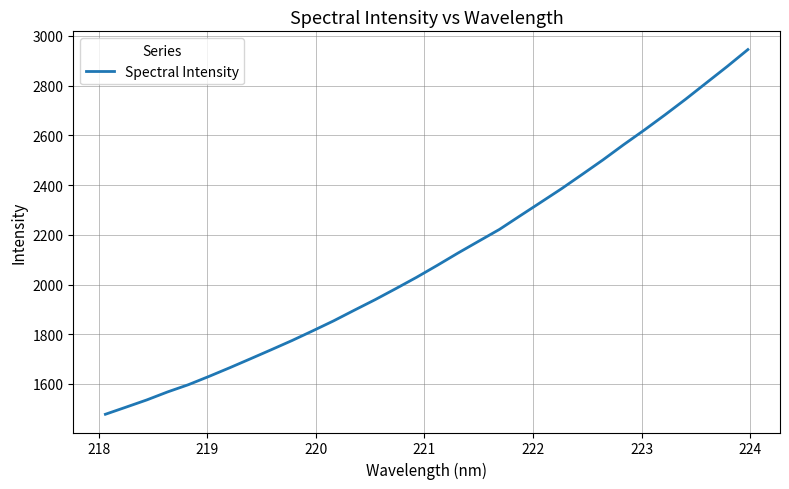

What is the minimum value shown in the chart?

1478.0